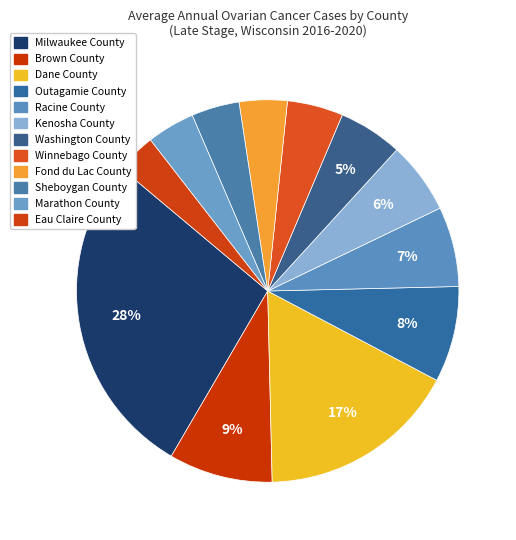

To the nearest percent, what is the combined percentage of Sheboygan County and Winnebago County?

9%